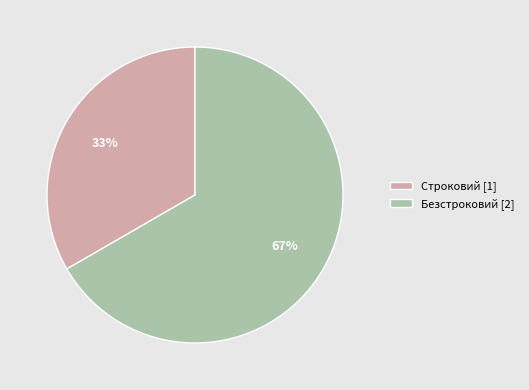

What is the ratio of the value at Строковий to the value at Безстроковий?

0.5